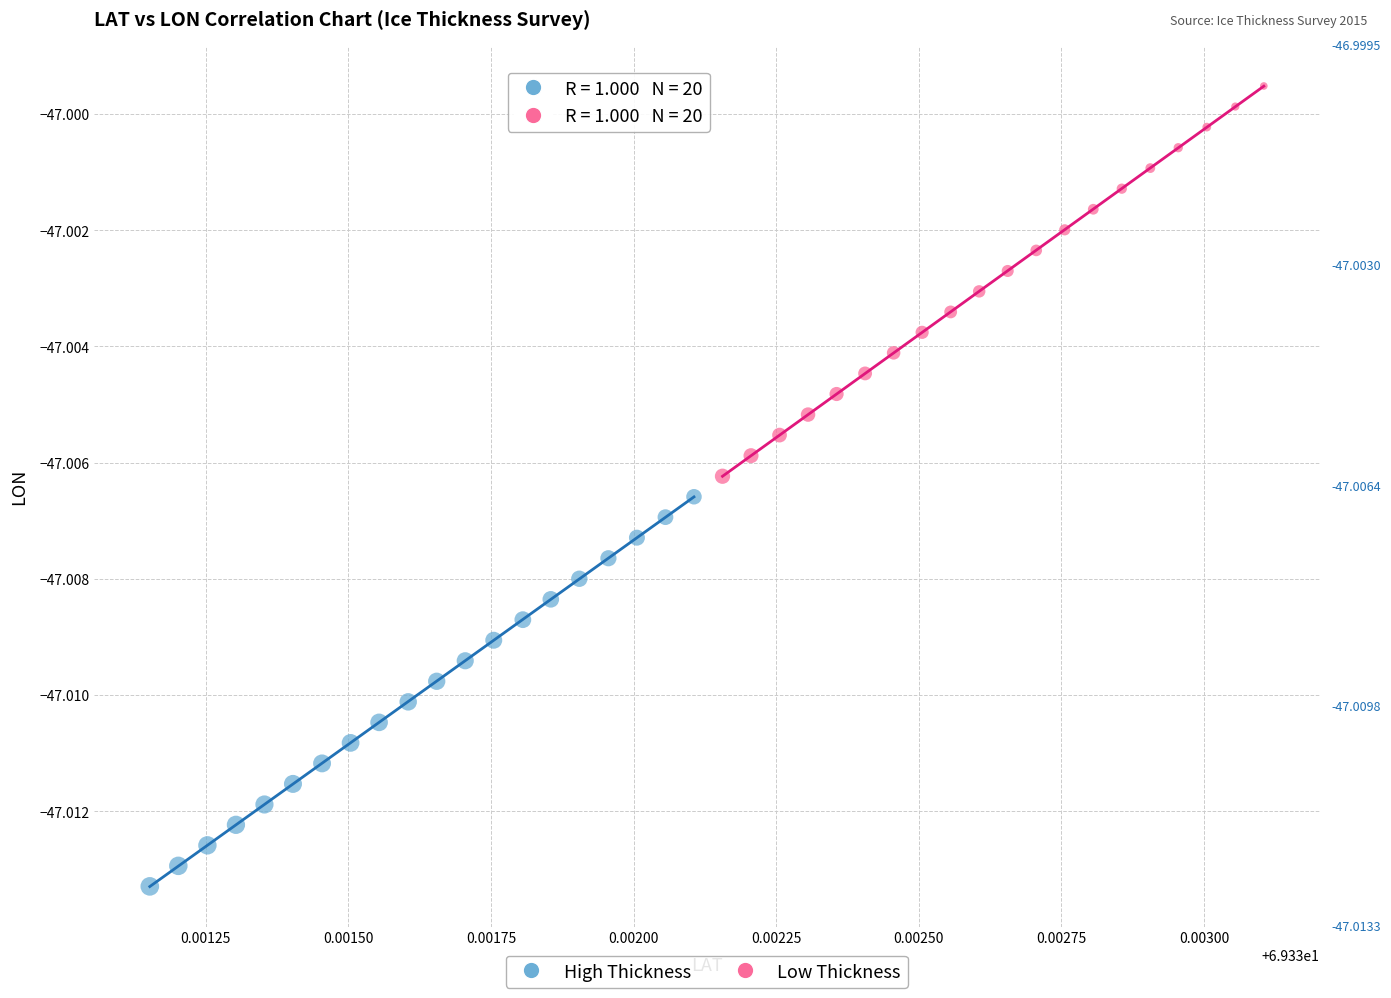

Which series reaches the minimum Y coordinate?

High Thickness